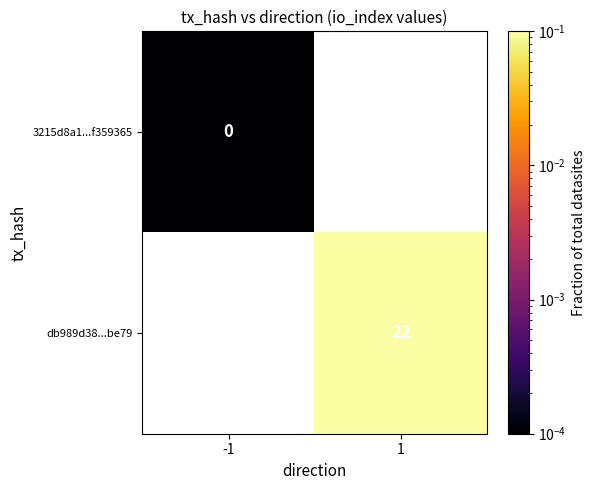

Which category has the highest value across all series?

1